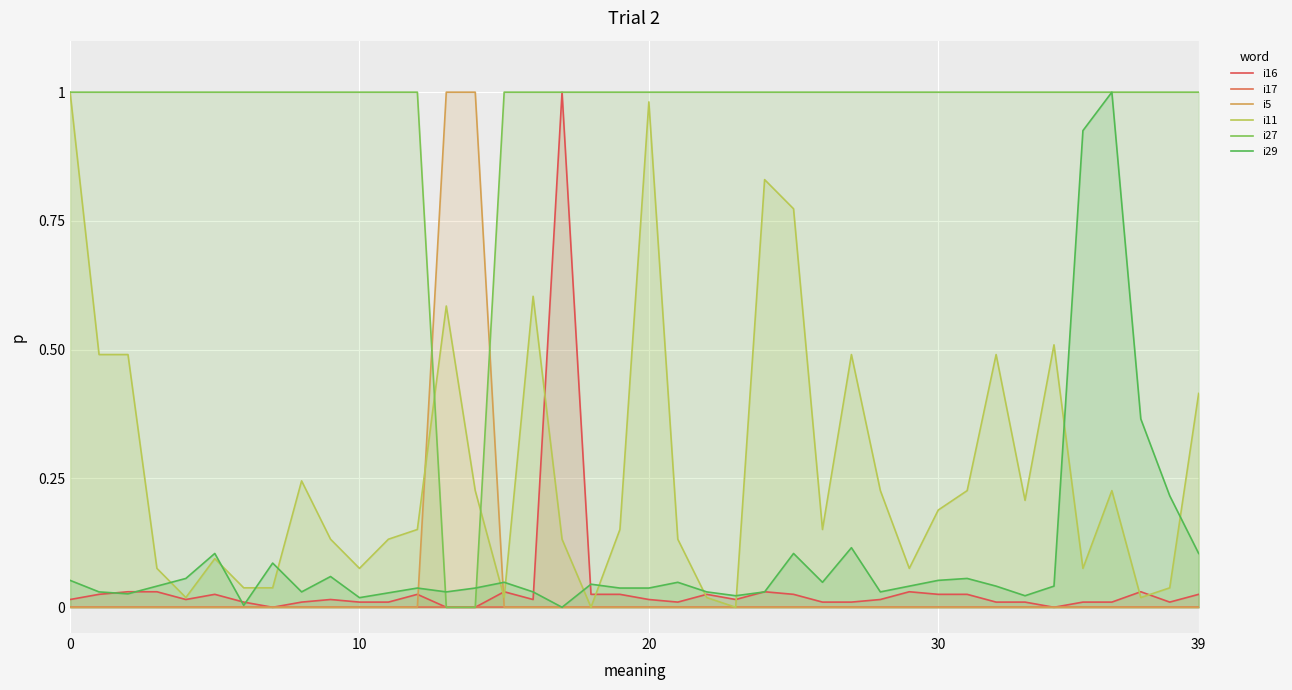

Is it true that i27 equals 1.0 at 10?

True